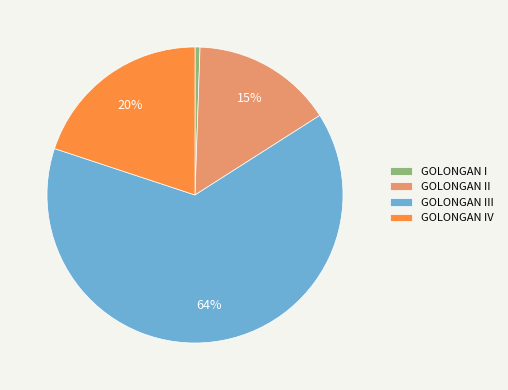

Between GOLONGAN I and GOLONGAN III, which is larger?

GOLONGAN III